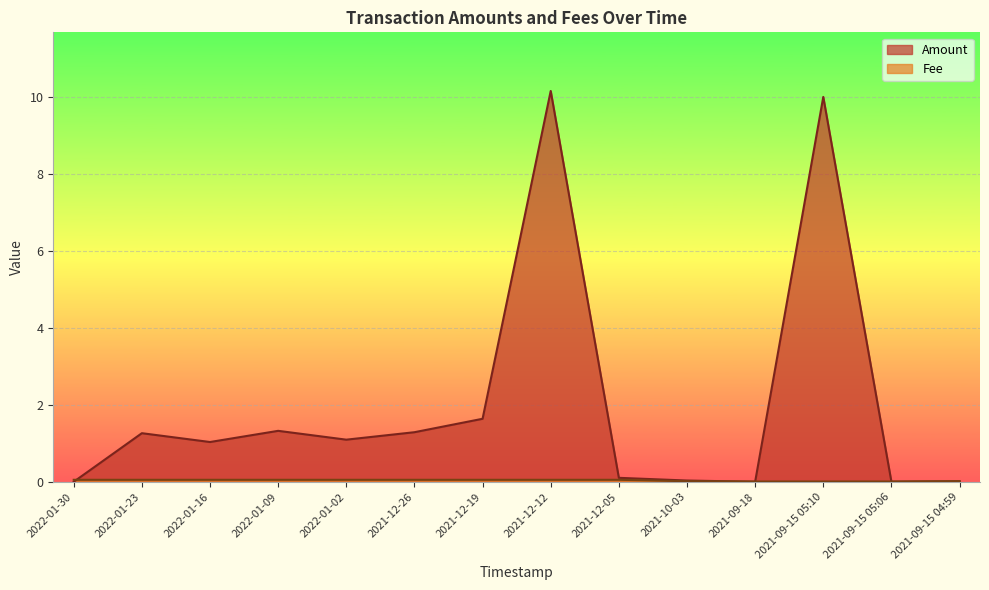

What is the difference between the maximum and minimum values in the Amount series?

10.2